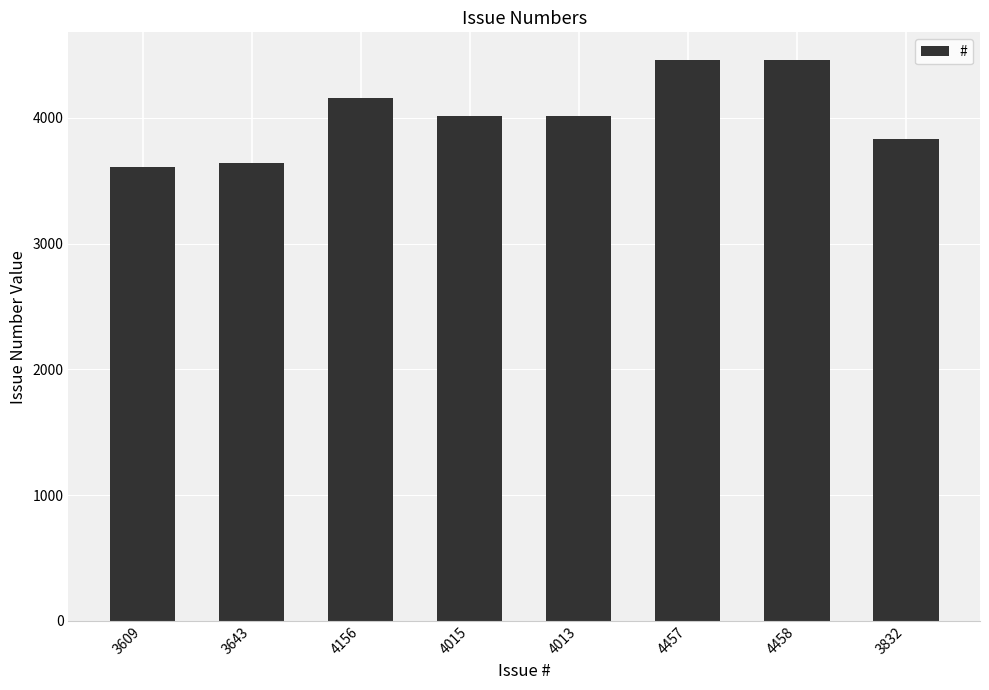

What is the difference between the maximum and second lowest values?

815